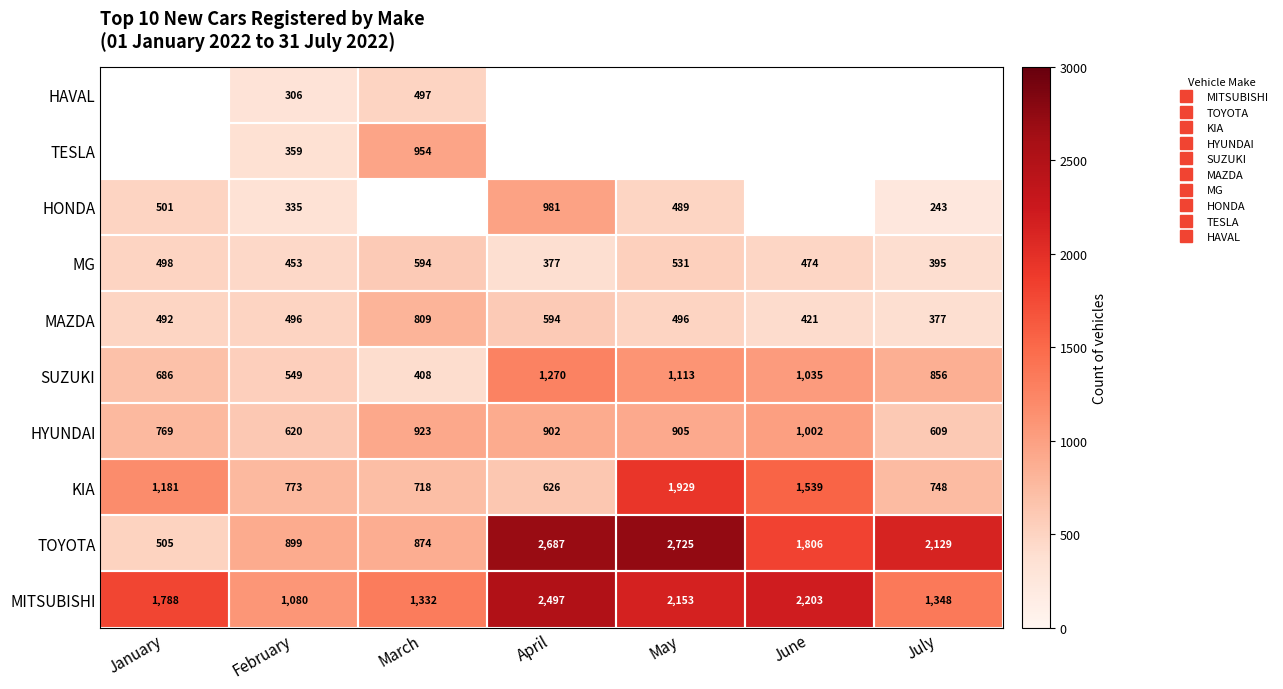

What is the highest value of the HONDA series?

981.0